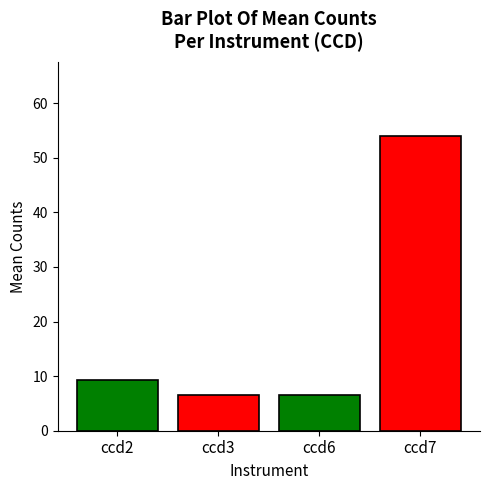

What is the difference between the maximum and minimum values?

47.6